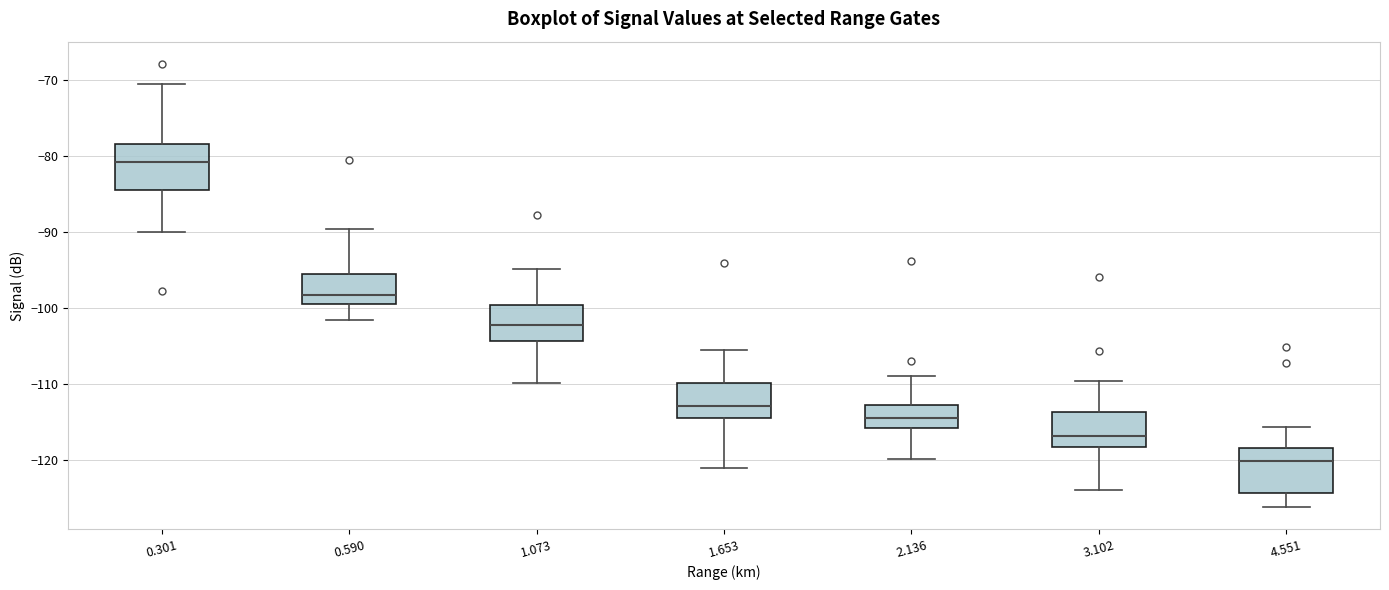

Where is the lower edge of the box at x = 0.301 on the y-axis? The values are not printed on the chart, so give them approximately, as read against the axis.

-85